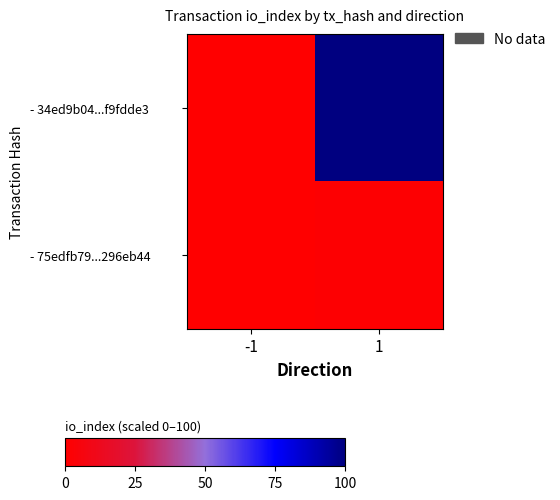

Which has a higher value, -1 or 1?

1